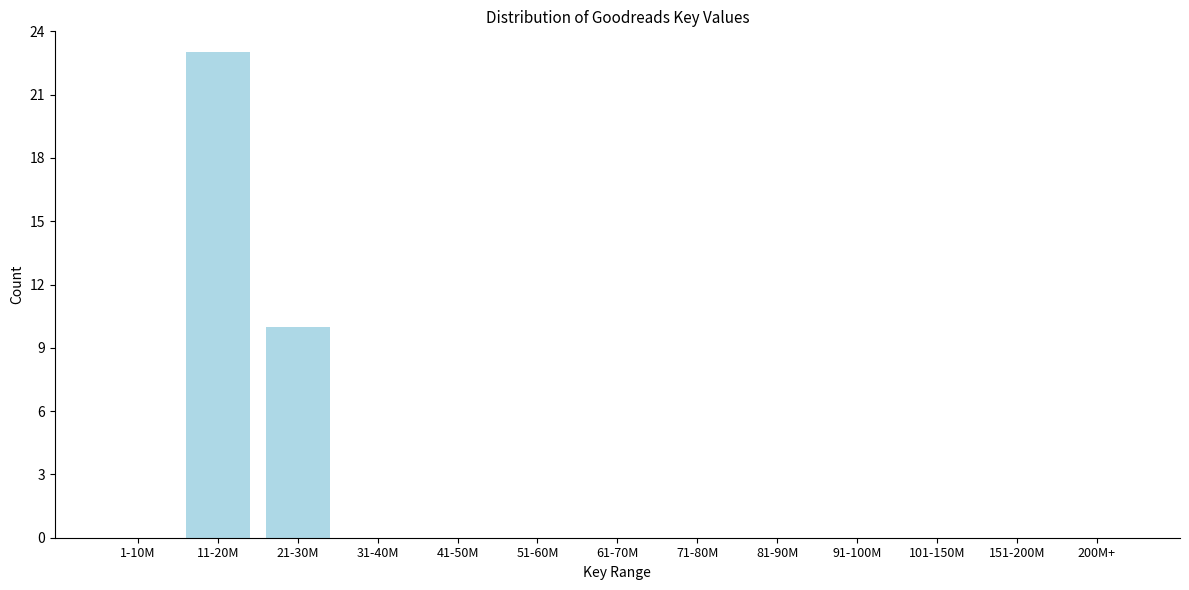

Reading left to right, what are all the values shown in this chart?

1-10M=0	11-20M=23	21-30M=10	31-40M=0	41-50M=0	51-60M=0	61-70M=0	71-80M=0	81-90M=0	91-100M=0	101-150M=0	151-200M=0	200M+=0